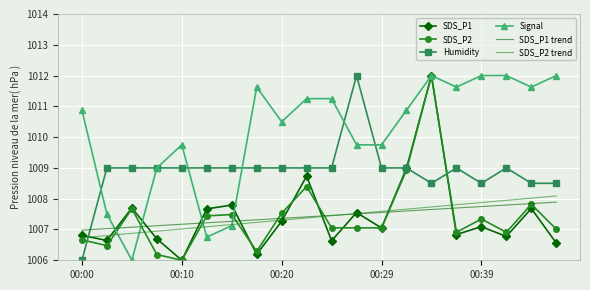

What is the difference between the maximum and minimum values in the SDS_P2 trend series?

1.4